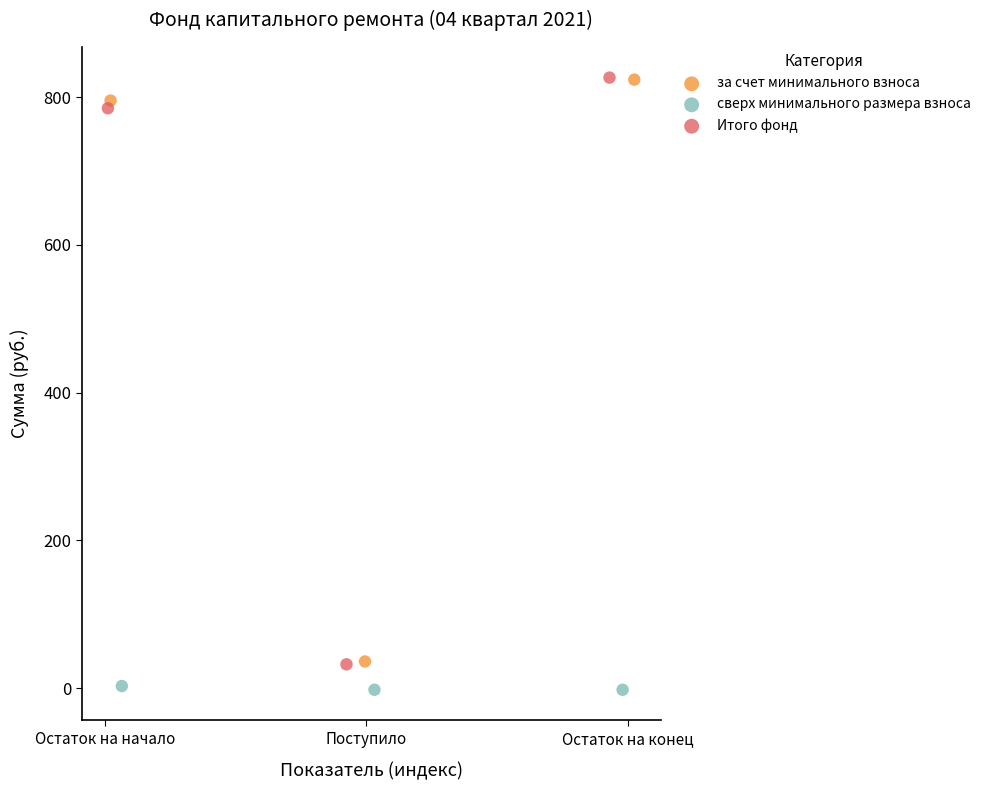

What are all the series names shown in the legend?

за счет минимального взноса, сверх минимального размера взноса, Итого фонд